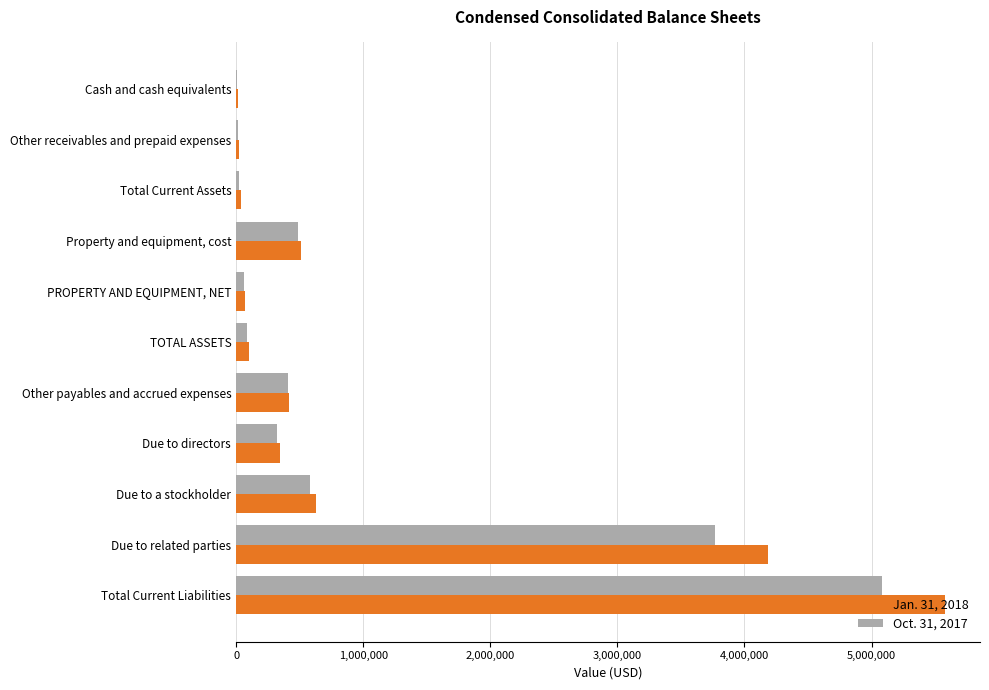

At which category is the sum across all series the highest?

Total Current Liabilities